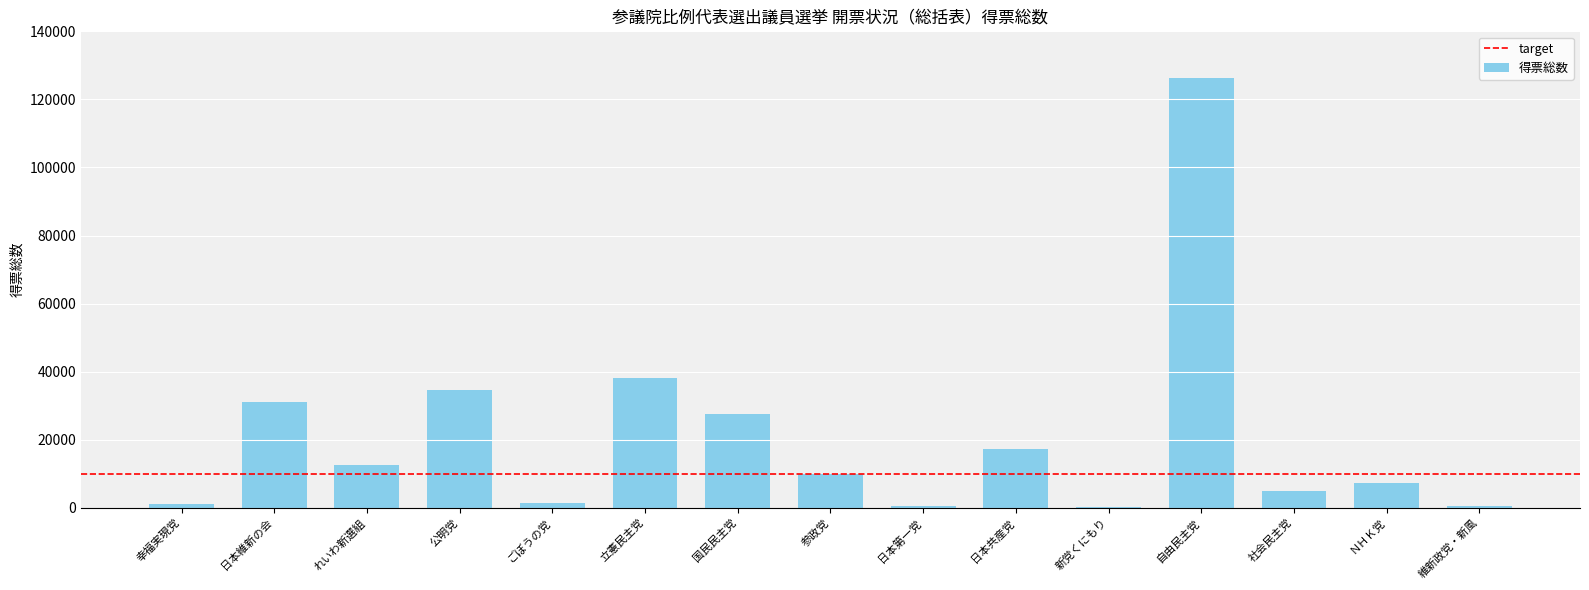

What is the sum of the values at 参政党 and 日本維新の会?

40878.3